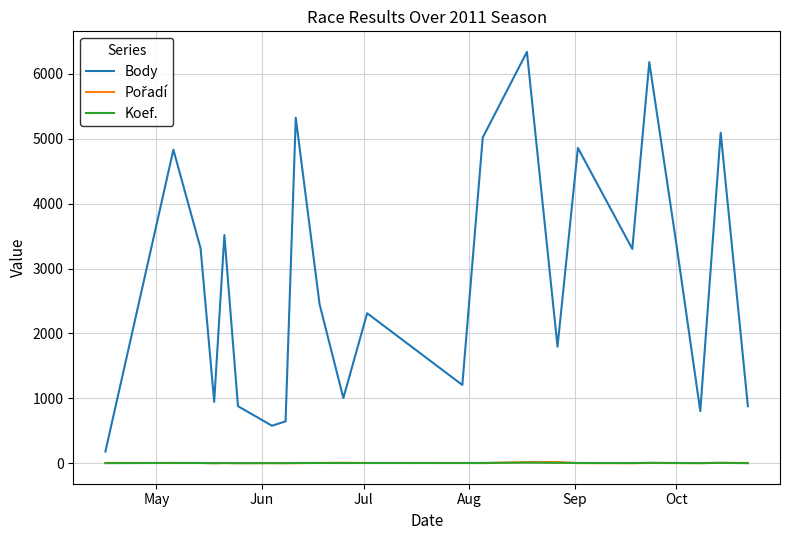

True or false: Body and Koef. intersect in this chart.

False